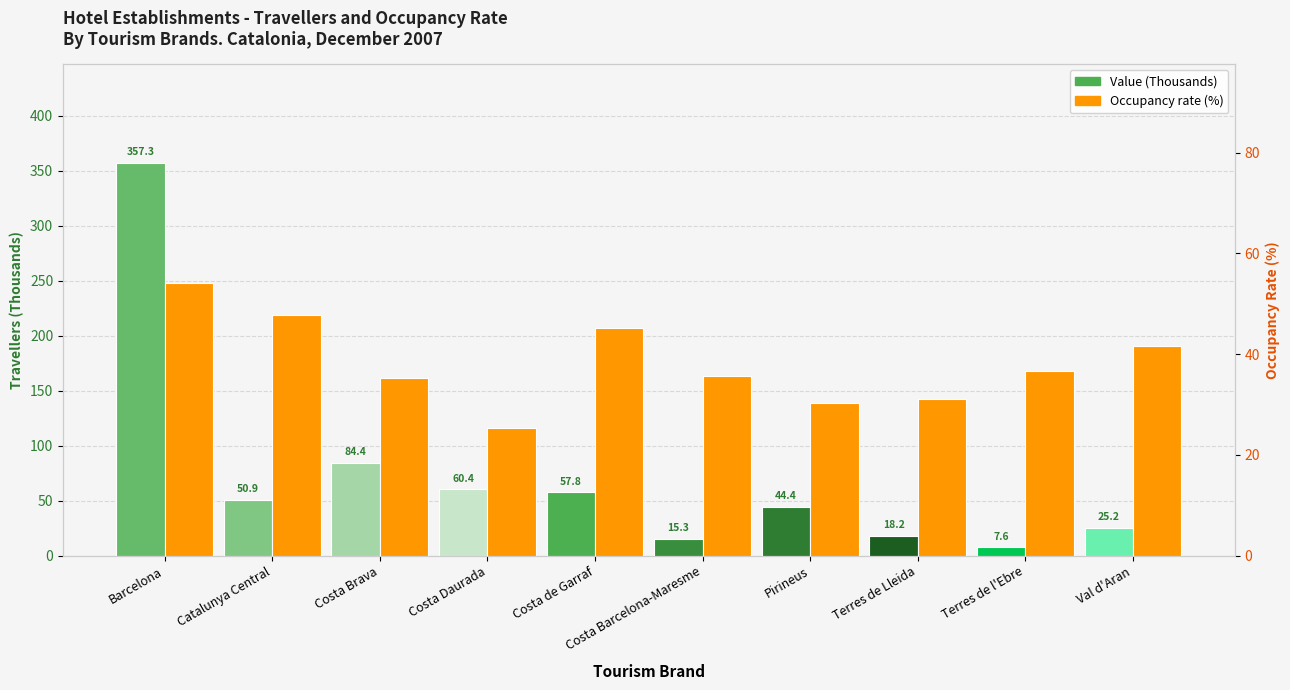

Reading right to left, list all the values displayed in this chart.

Value (Thousands): Val d'Aran=25.2	Terres de l'Ebre=7.6	Terres de Lleida=18.2	Pirineus=44.4	Costa Barcelona-Maresme=15.3	Costa de Garraf=57.8	Costa Daurada=60.4	Costa Brava=84.4	Catalunya Central=50.9	Barcelona=357.3
Occupancy rate (%): Val d'Aran=41.6	Terres de l'Ebre=36.7	Terres de Lleida=31.1	Pirineus=30.4	Costa Barcelona-Maresme=35.6	Costa de Garraf=45.3	Costa Daurada=25.3	Costa Brava=35.2	Catalunya Central=47.7	Barcelona=54.2